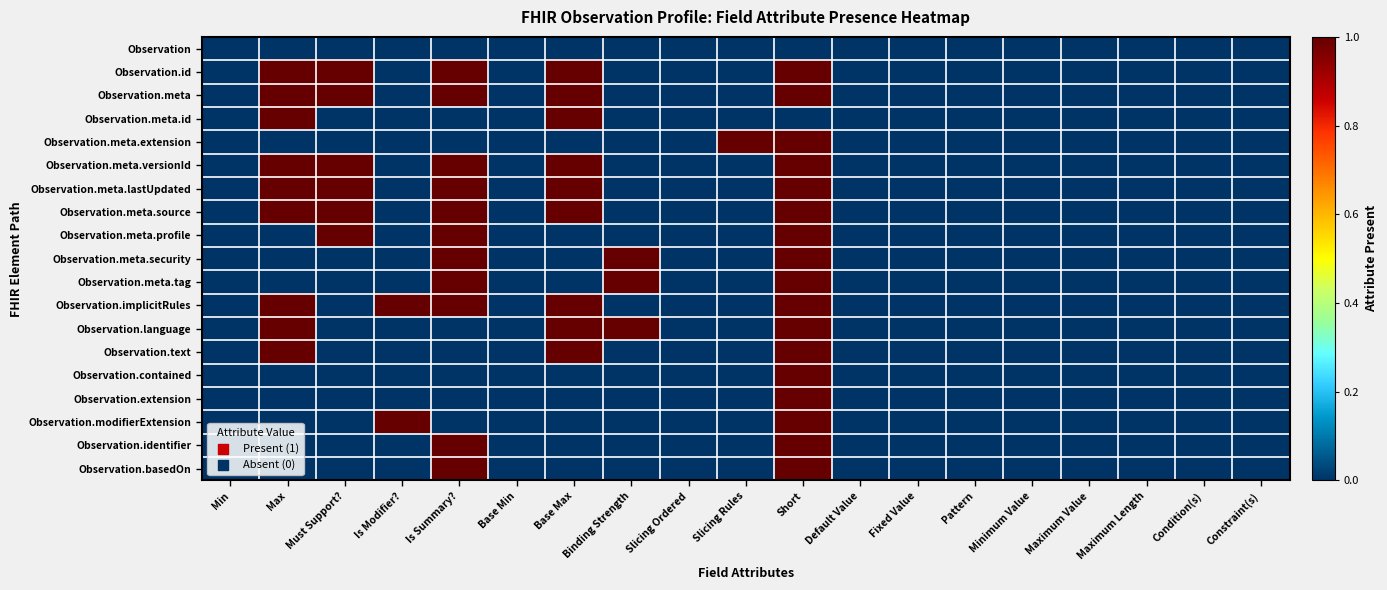

What is the greatest value displayed?

1